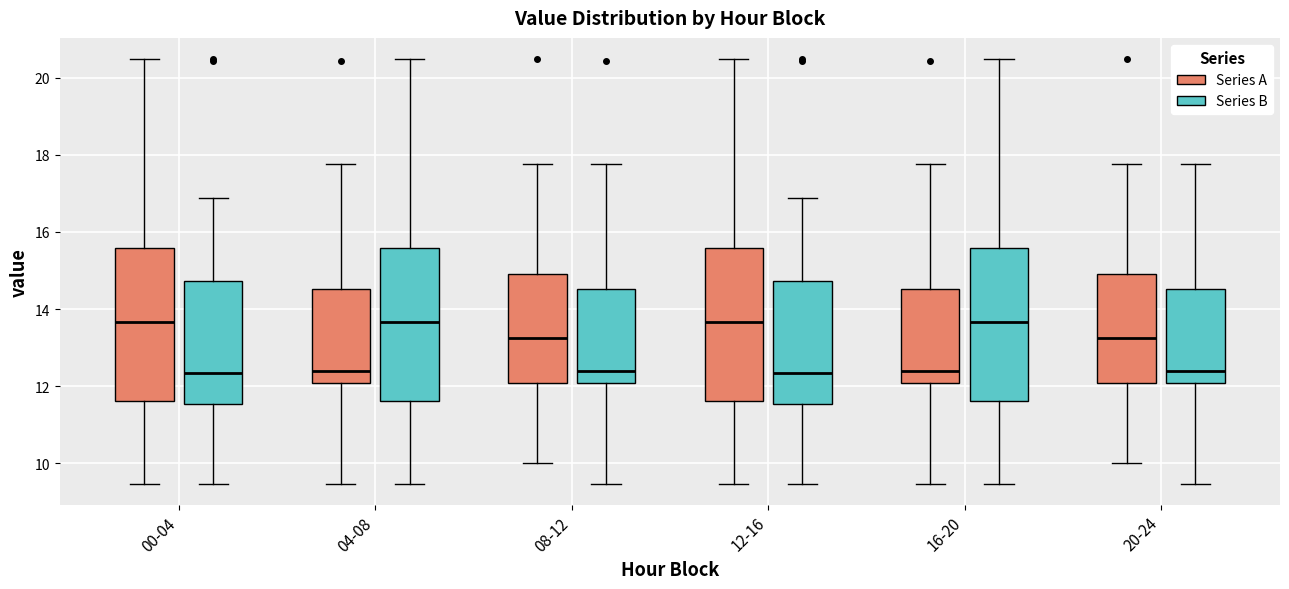

Reading left to right, transcribe this box plot: for each box, give where its median line is, the range the box spans, and where its two whiskers end, as read against the y-axis. The values are not printed on the chart, so give them approximately, as read against the axis.

00-04 (Series A): median 13.6, box 11.6 to 15.6, whiskers 9.4 to 20.4
00-04 (Series B): median 12.4, box 11.6 to 14.8, whiskers 9.4 to 16.8
04-08 (Series A): median 12.4, box 12.0 to 14.6, whiskers 9.4 to 17.8
04-08 (Series B): median 13.6, box 11.6 to 15.6, whiskers 9.4 to 20.4
08-12 (Series A): median 13.2, box 12.0 to 15.0, whiskers 10.0 to 17.8
08-12 (Series B): median 12.4, box 12.0 to 14.6, whiskers 9.4 to 17.8
12-16 (Series A): median 13.6, box 11.6 to 15.6, whiskers 9.4 to 20.4
12-16 (Series B): median 12.4, box 11.6 to 14.8, whiskers 9.4 to 16.8
16-20 (Series A): median 12.4, box 12.0 to 14.6, whiskers 9.4 to 17.8
16-20 (Series B): median 13.6, box 11.6 to 15.6, whiskers 9.4 to 20.4
20-24 (Series A): median 13.2, box 12.0 to 15.0, whiskers 10.0 to 17.8
20-24 (Series B): median 12.4, box 12.0 to 14.6, whiskers 9.4 to 17.8